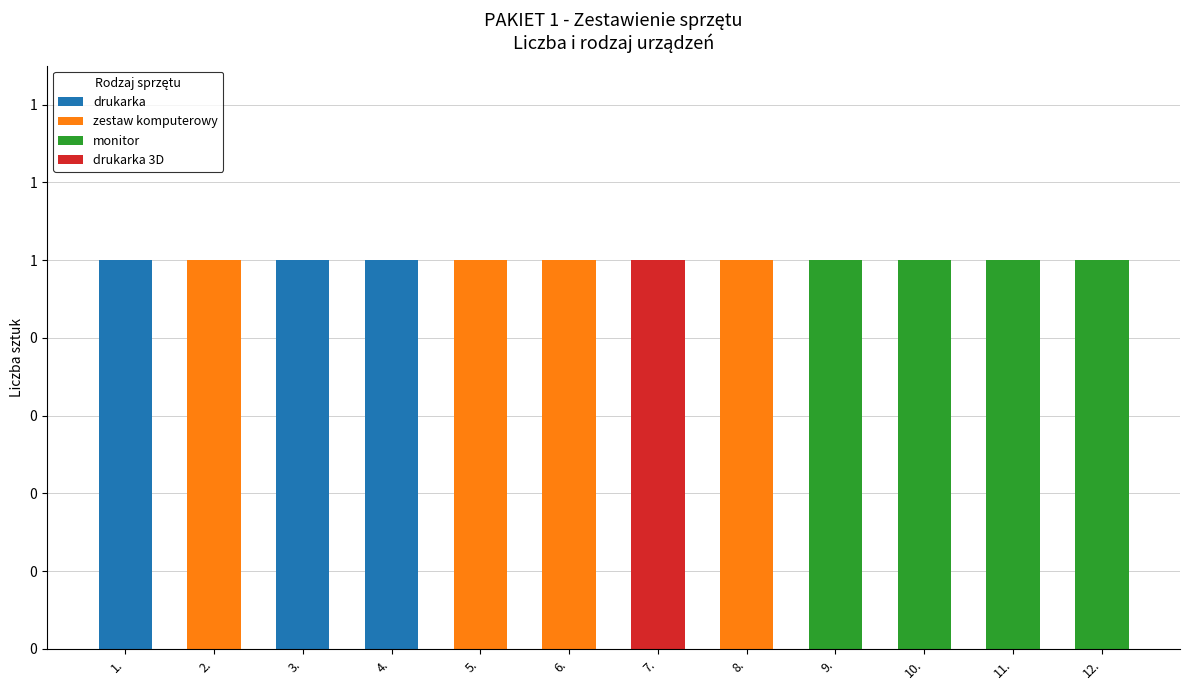

Does the chart contain stacked bars?

Yes